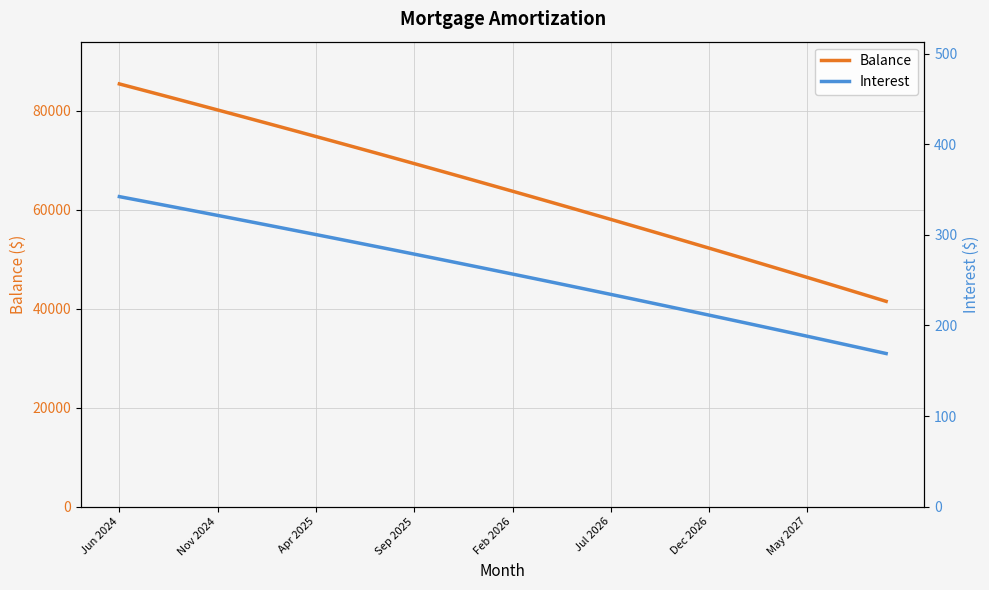

True or false: Interest and Balance intersect in this chart.

False